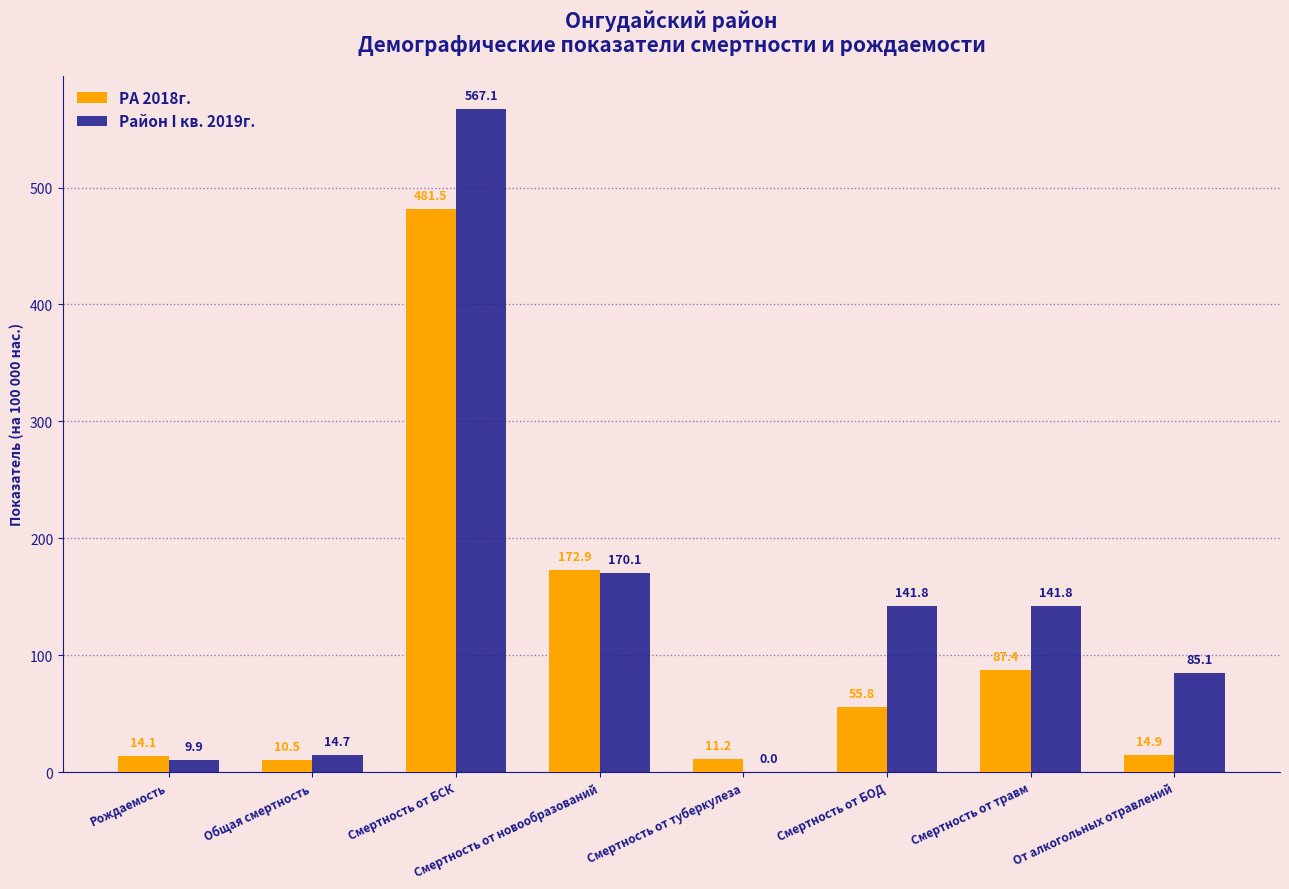

Reading left to right, what are all the values shown in this chart?

РА 2018г.: 14.1	10.5	481.5	172.9	11.2	55.8	87.4	14.9
Район I кв. 2019г.: 9.9	14.7	567.1	170.1	0.0	141.8	141.8	85.1